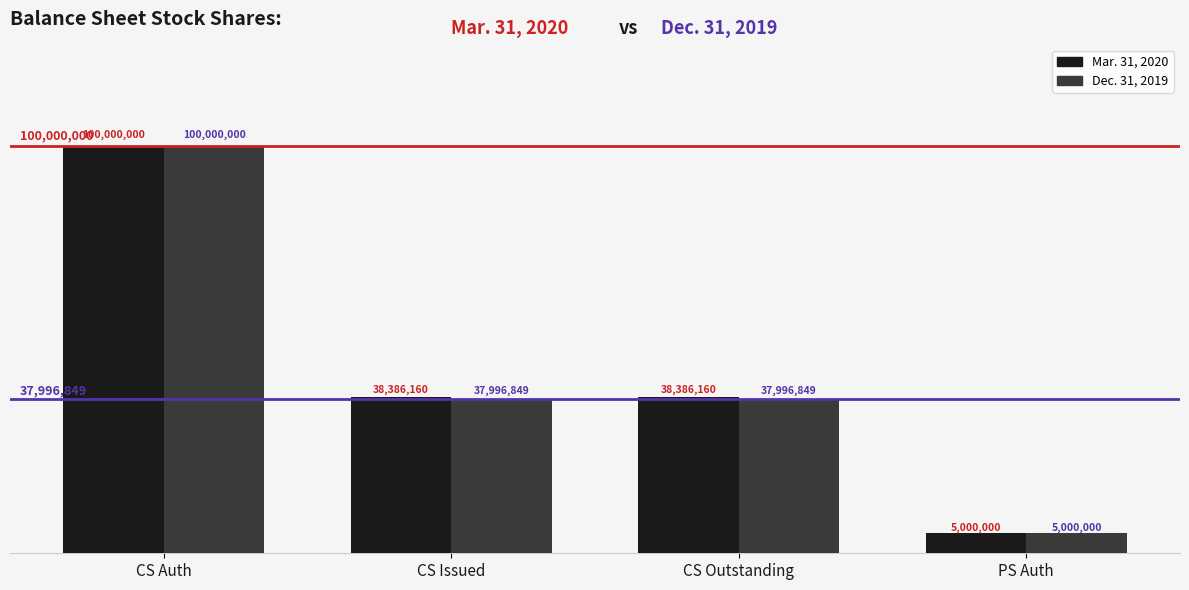

What is the sum of all Mar. 31, 2020 values?

181772320